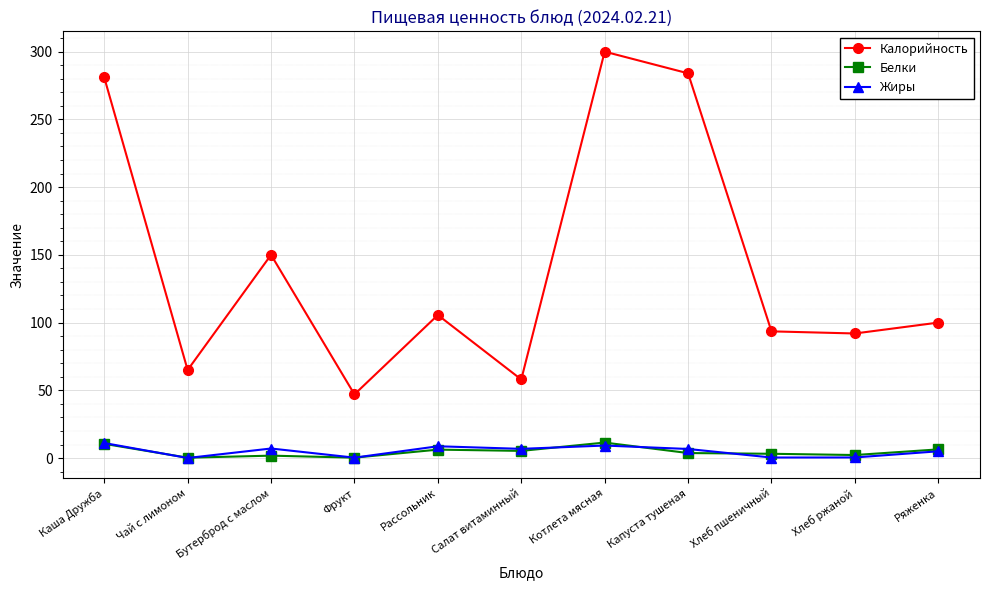

Does the chart have visible grid lines?

Yes